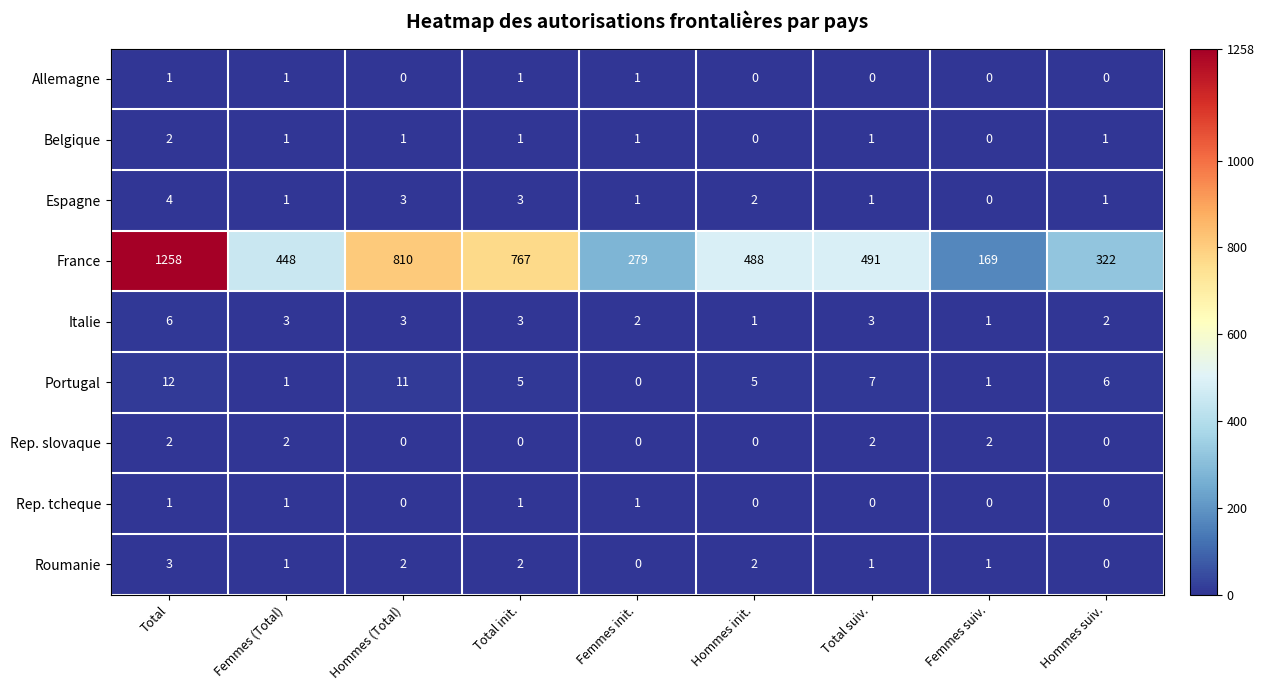

Which series changed the most between Femmes (Total) and Hommes suiv.?

France